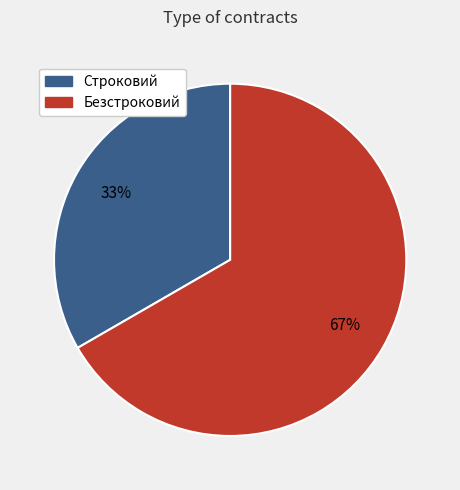

Approximately how many times larger is the value at Безстроковий compared to Строковий?

2.0